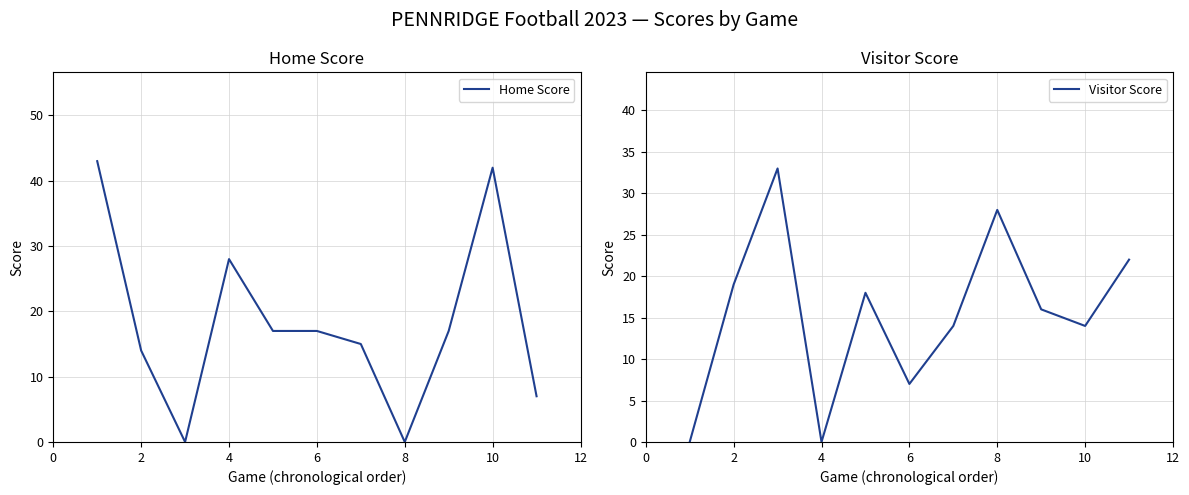

Reading right to left, what are all the values shown in this chart?

Home Score: 7	42	17	0	15	17	17	28	0	14	43
Visitor Score: 22	14	16	28	14	7	18	0	33	19	0